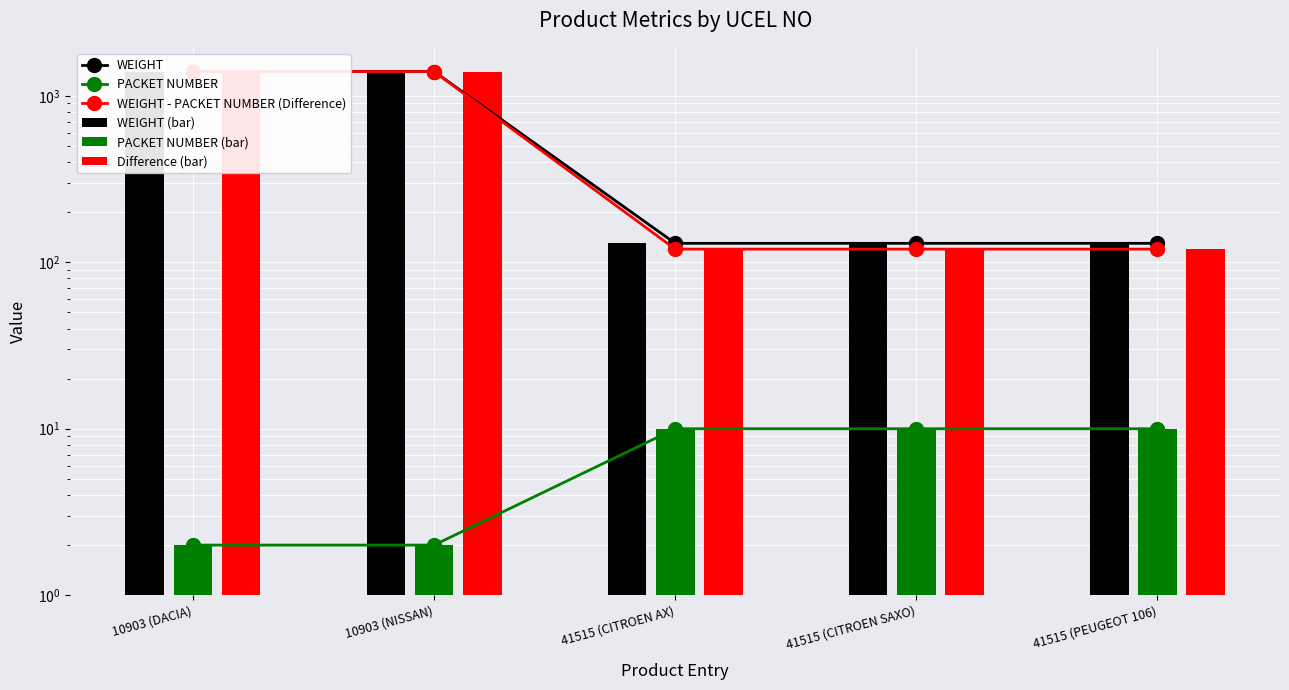

Reading left to right, extract all data points from this chart.

WEIGHT: 10903 (DACIA)=1400	10903 (NISSAN)=1400	41515 (CITROEN AX)=130	41515 (CITROEN SAXO)=130	41515 (PEUGEOT 106)=130
PACKET NUMBER: 10903 (DACIA)=2	10903 (NISSAN)=2	41515 (CITROEN AX)=10	41515 (CITROEN SAXO)=10	41515 (PEUGEOT 106)=10
WEIGHT - PACKET NUMBER (Difference): 10903 (DACIA)=1398	10903 (NISSAN)=1398	41515 (CITROEN AX)=120	41515 (CITROEN SAXO)=120	41515 (PEUGEOT 106)=120